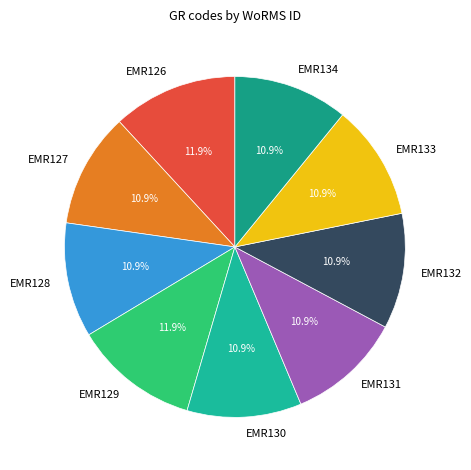

To the nearest percent, what is the average slice percentage?

11%